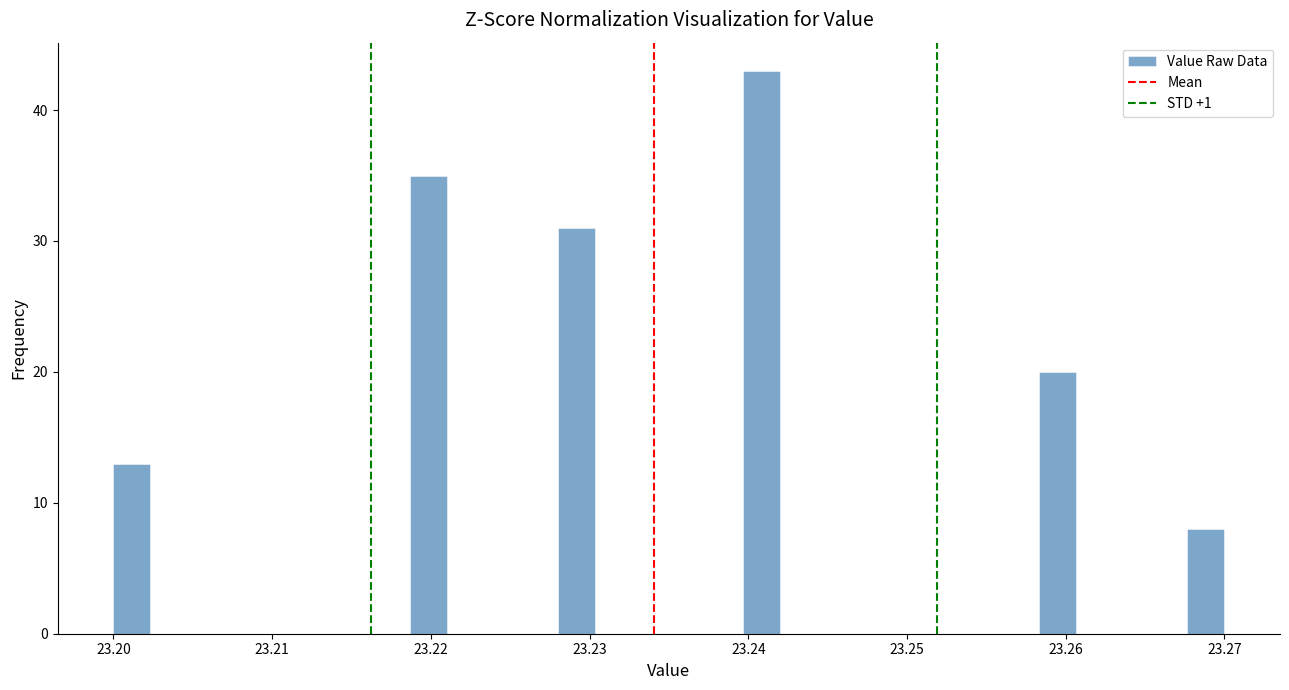

Around what value on the x-axis is the tallest bar? Give the approximate position of its centre, as read against the axis.

23.241